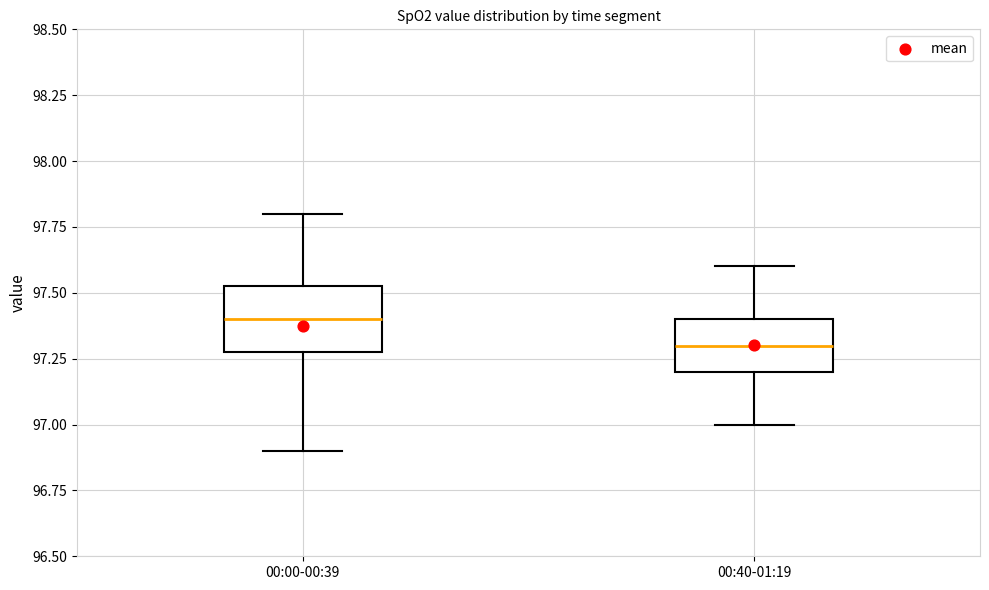

Where is the lower edge of the box for 00:00-00:39 on the y-axis? The values are not printed on the chart, so give them approximately, as read against the axis.

97.30